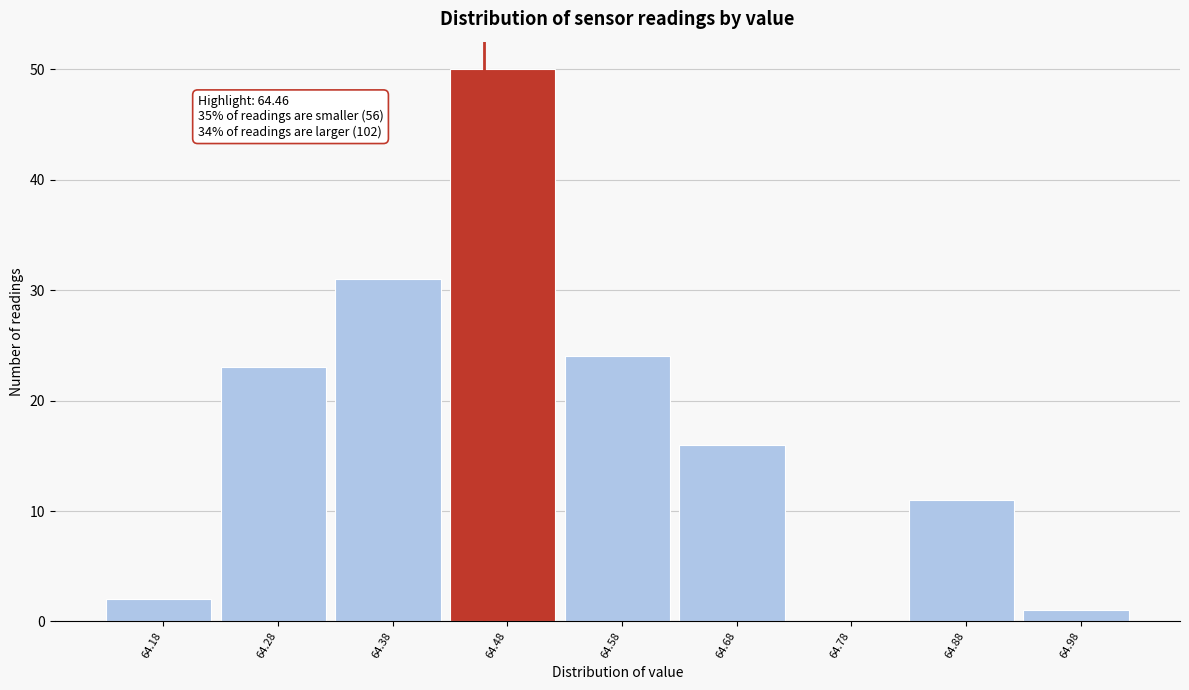

Which range on the x-axis has the tallest bar?

64.43 to 64.53